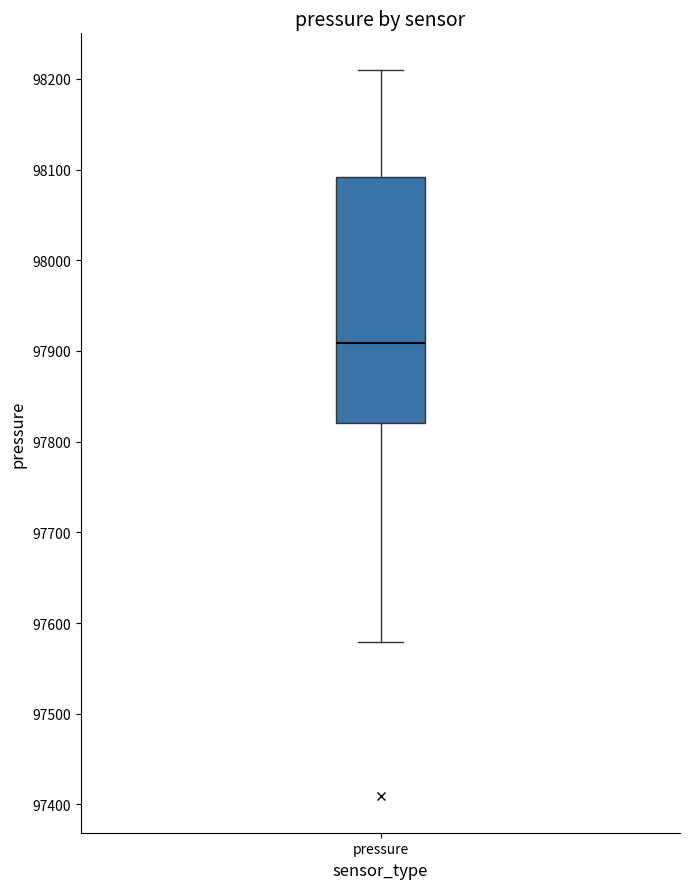

Transcribe this box plot: give where the median line is, the range the box spans, and where the two whiskers end, as read against the y-axis. The values are not printed on the chart, so give them approximately, as read against the axis.

median 97910, box 97820 to 98090, whiskers 97580 to 98210